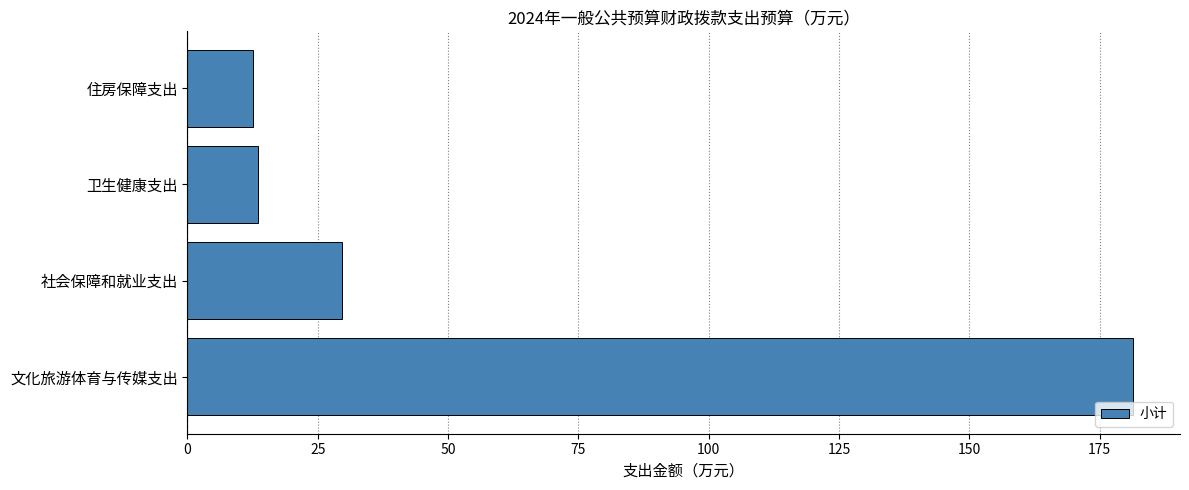

Reading bottom to top, list all the values displayed in this chart.

181.3	29.6	13.6	12.5